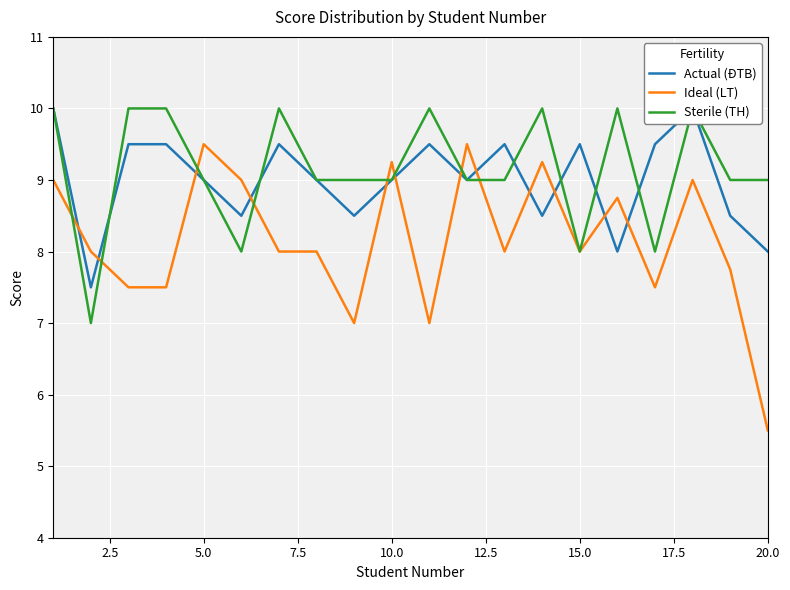

Is it true that Ideal (LT) equals 8.5 at 20.0?

False